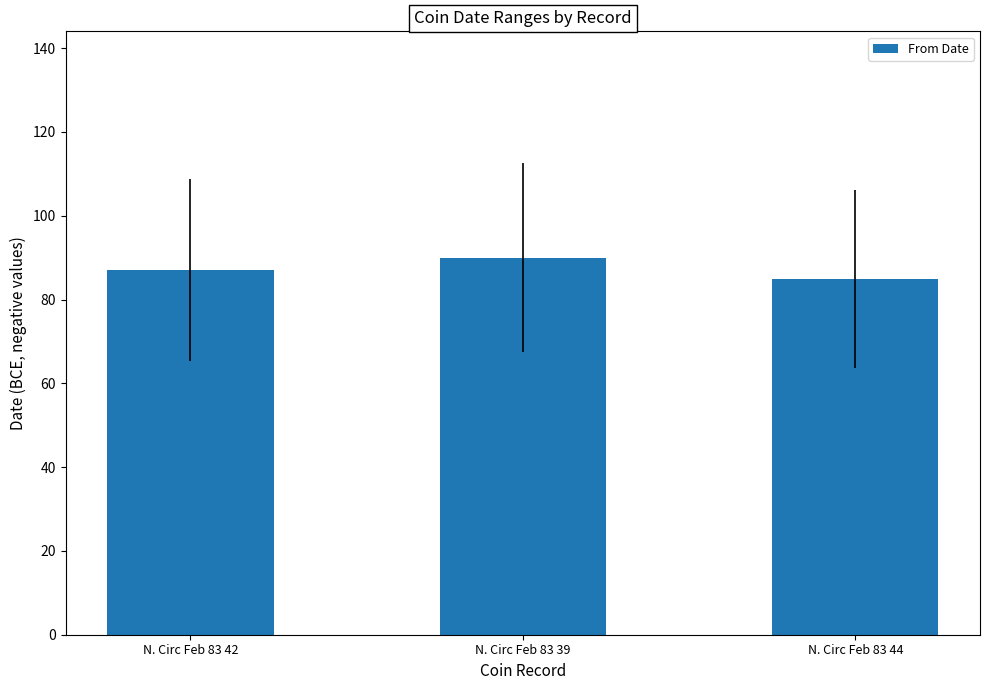

How many bars are there in total?

3